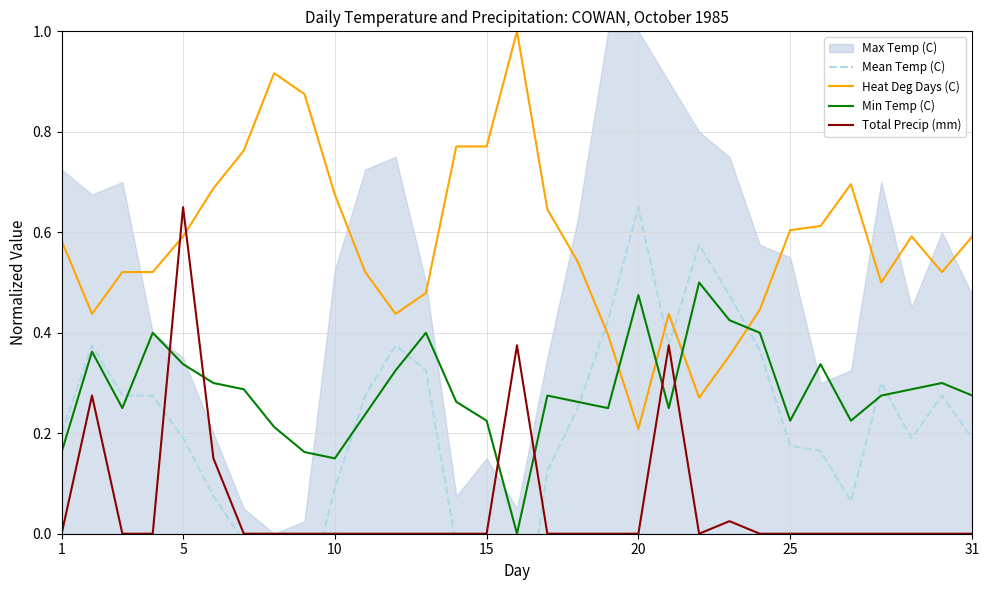

True or false: Min Temp (C) and Total Precip (mm) cross at least once.

True